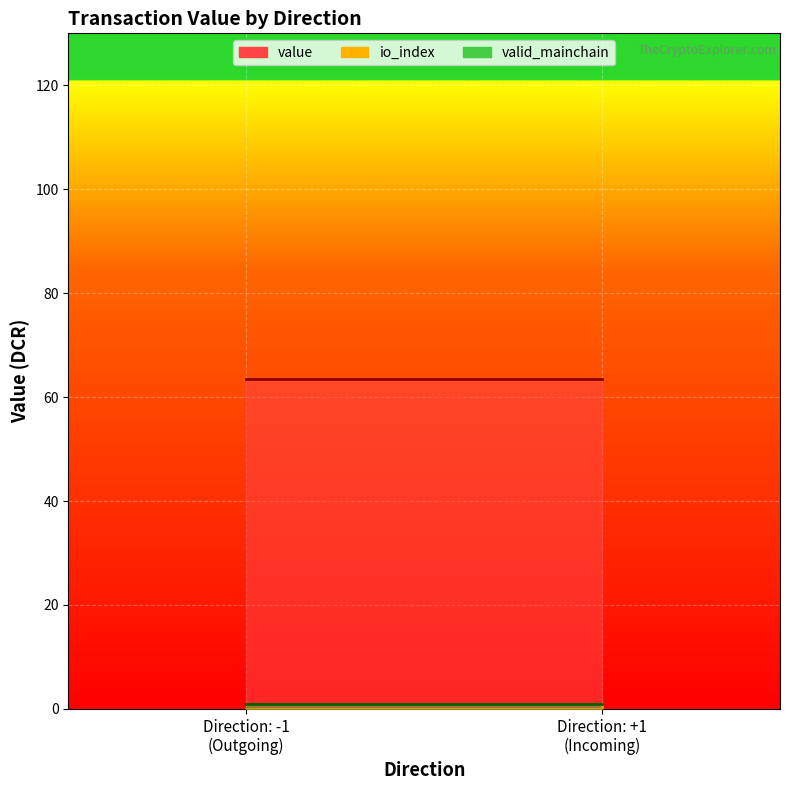

Rank the series by their maximum value, from highest to lowest.

value, io_index, valid_mainchain